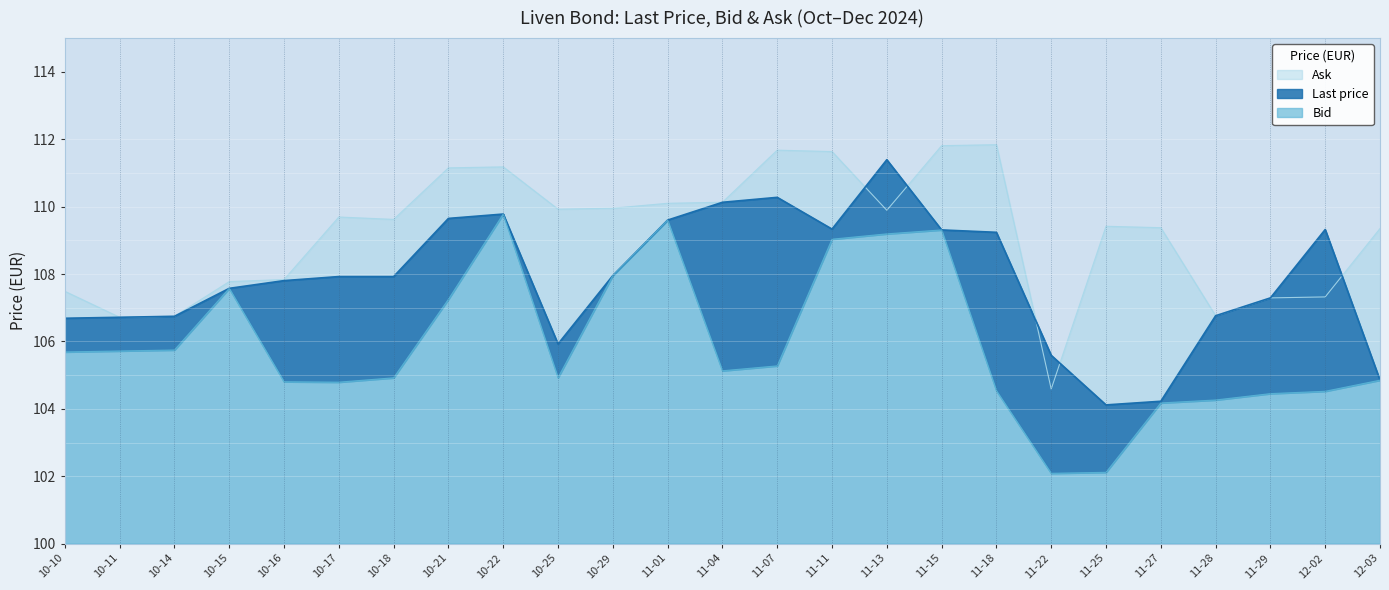

Does the chart display data point markers on the line(s)?

No